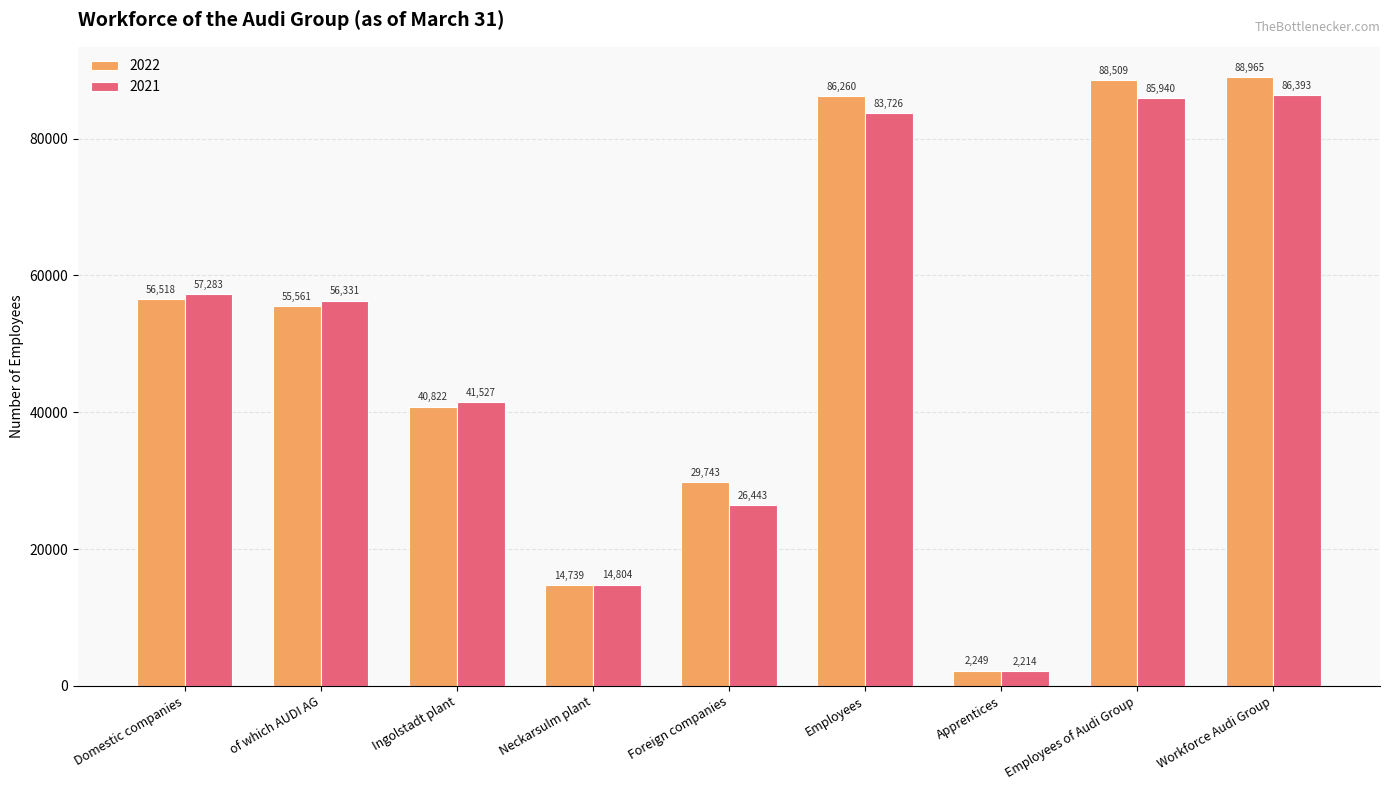

What is the value of the 2021 bar at the 4th from the left?

14804